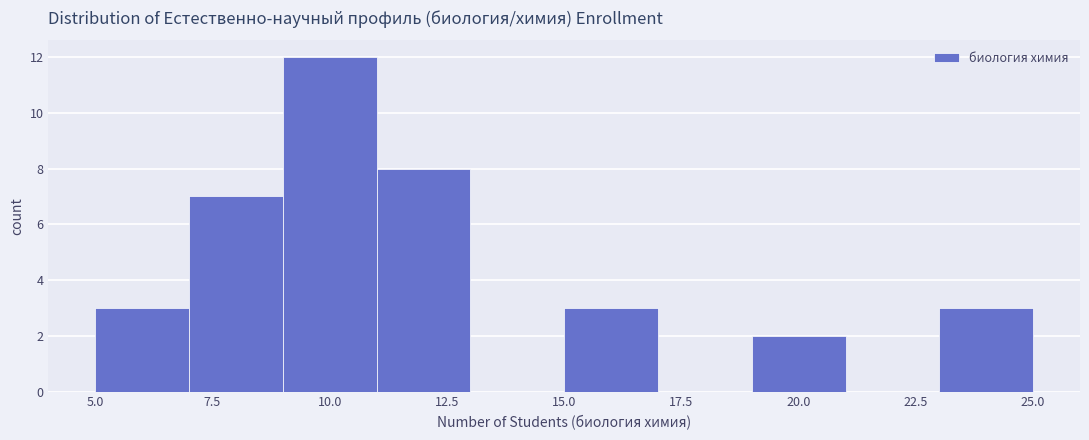

What is the height of the bar covering 19 to 21 on the x-axis? The values are not printed on the chart, so give them approximately, as read against the axis.

2